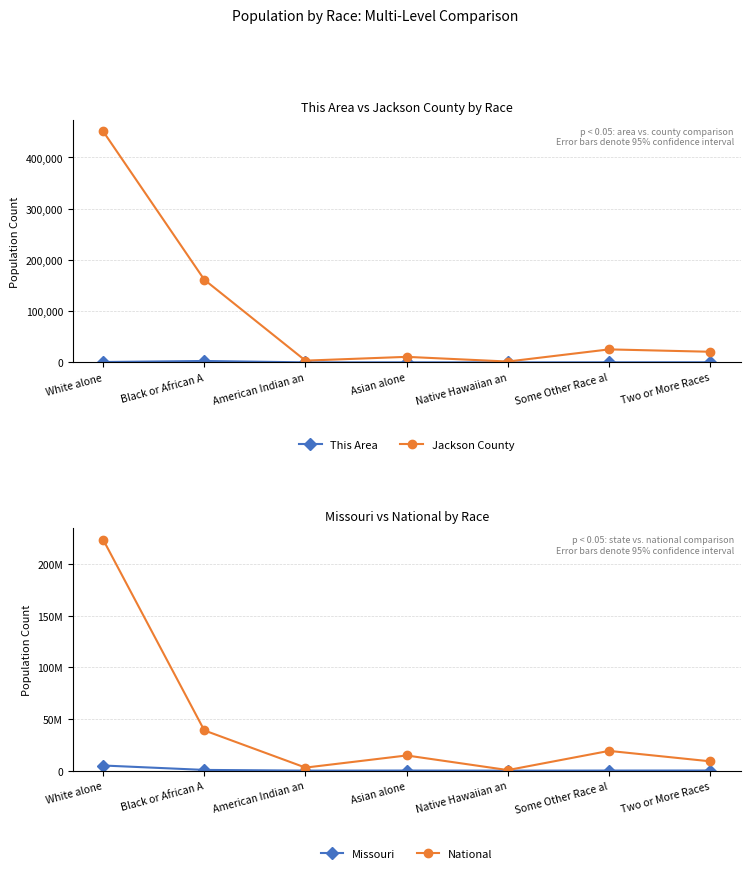

What is the total value across all series at Two or More Races?

9154511